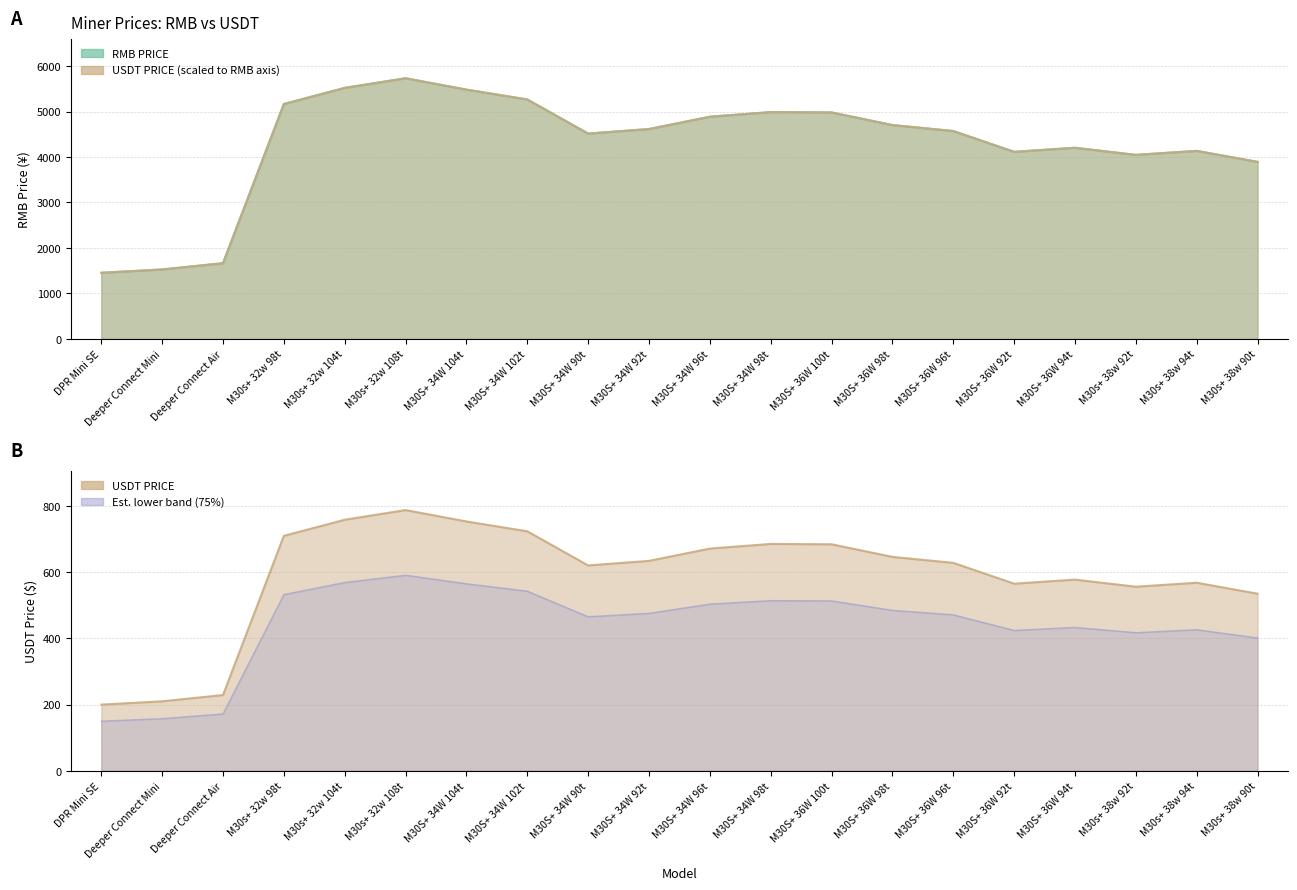

True or false: USDT PRICE and RMB PRICE cross at least once.

True